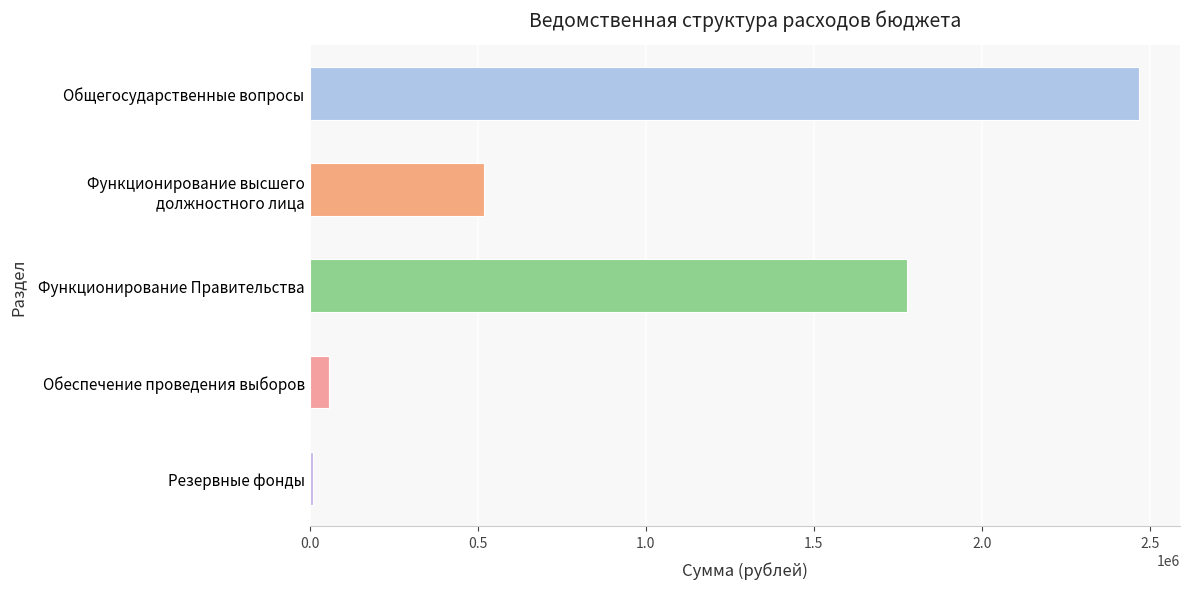

Which has a higher value, Резервные фонды or Функционирование Правительства?

Функционирование Правительства